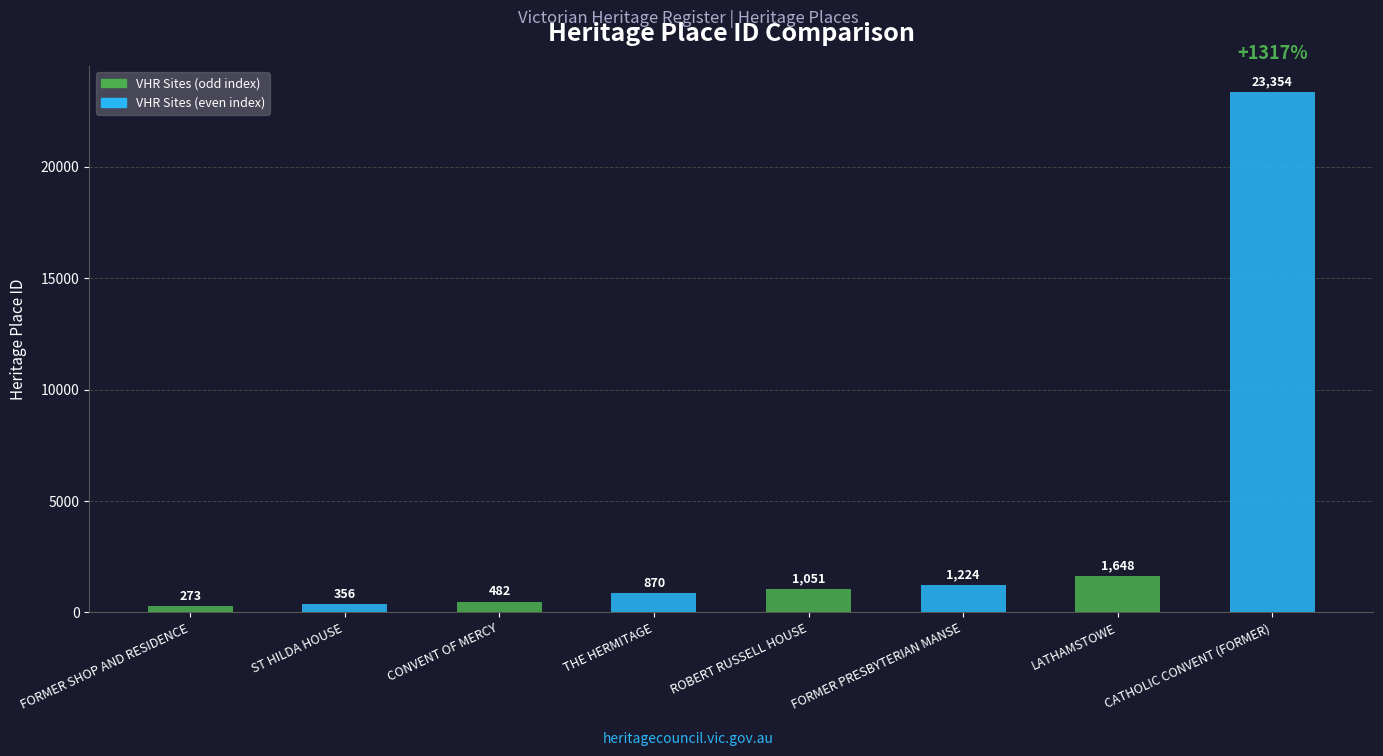

At which label is the value closest to 11813?

LATHAMSTOWE